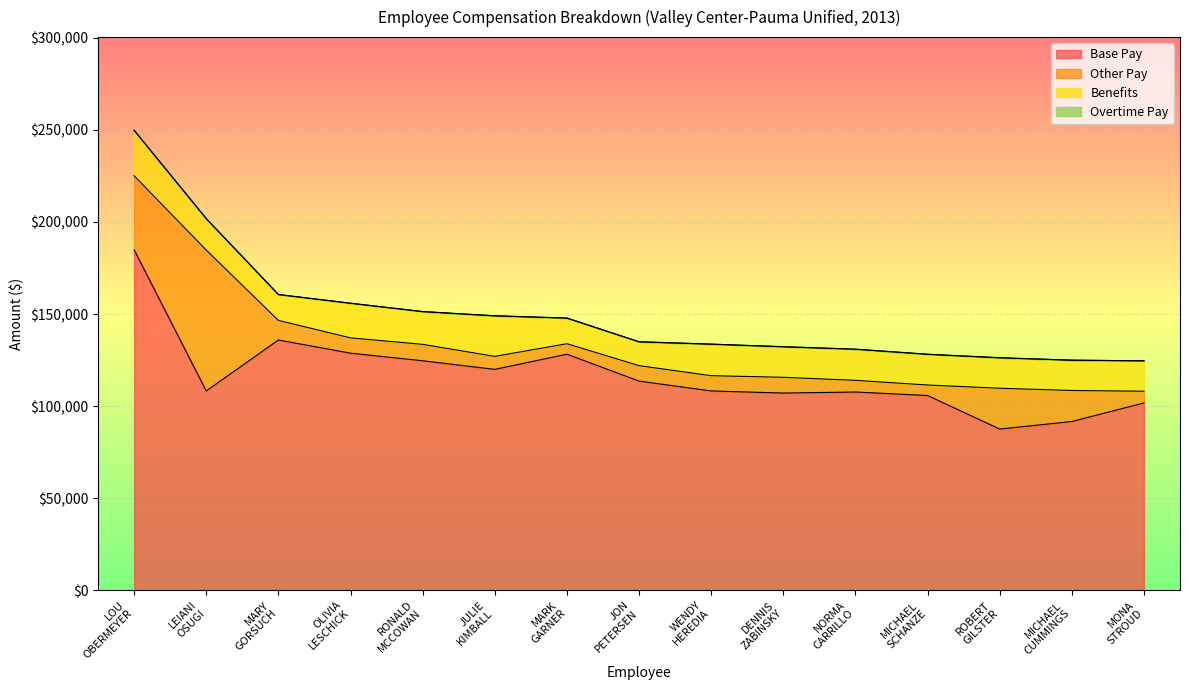

List the labels in order of Base Pay value, smallest first.

ROBERT D GILSTER, MICHAEL A CUMMINGS, MONA NORRGARD STROUD, MICHAEL R SCHANZE, DENNIS E ZABINSKY, NORMA YAHDIRA CARRILLO, LEIANI MARIE OSUGI, WENDY A HEREDIA, JON E PETERSEN, JULIE MACY KIMBALL, RONALD G MCCOWAN, MARK R GARNER, OLIVIA AYON LESCHICK, MARY S. GORSUCH, LOU E OBERMEYER